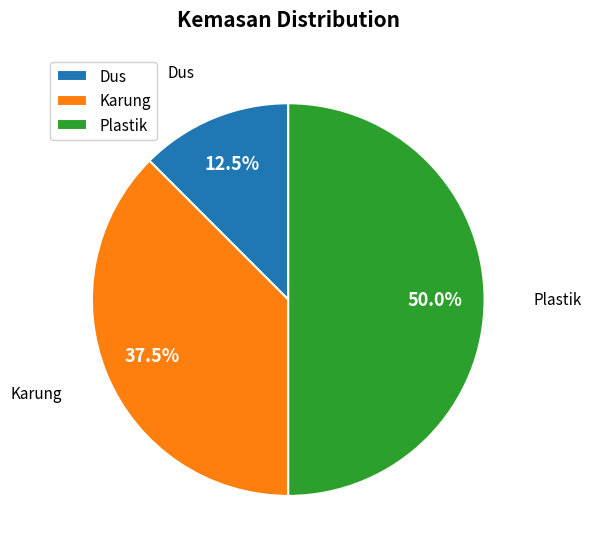

Which has a higher value, Karung or Dus?

Karung